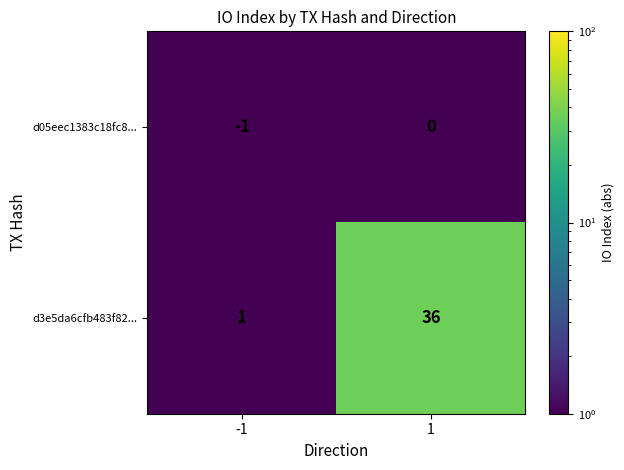

True or false: d05eec1383c18fc8... has a value of 0 at 1.

True